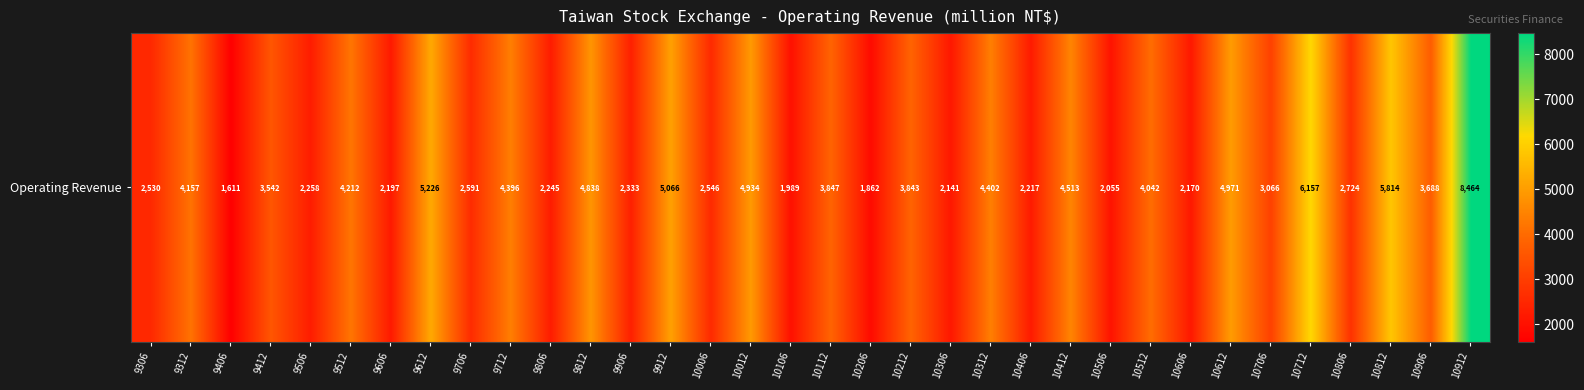

What is the minimum value shown in the chart?

1611